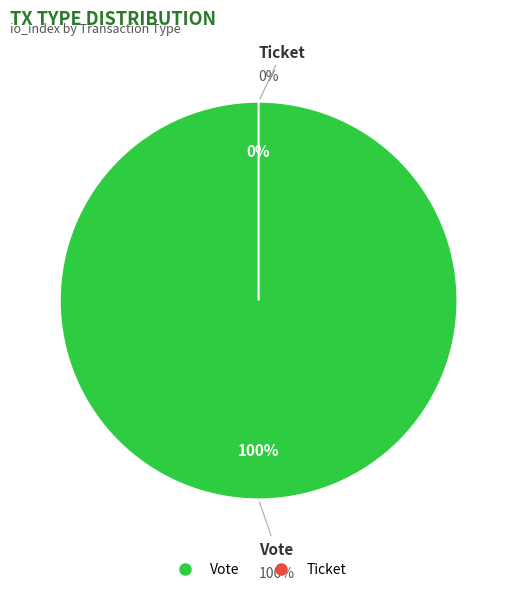

Which slice is the largest?

Vote